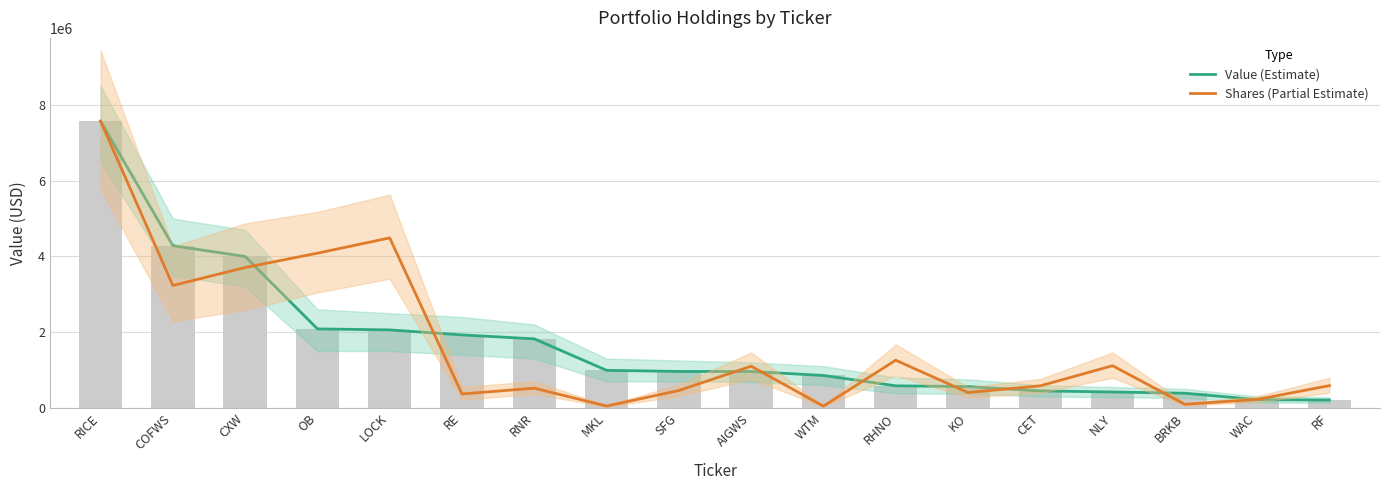

What is the difference between the highest and lowest values at NLY?

694436.8